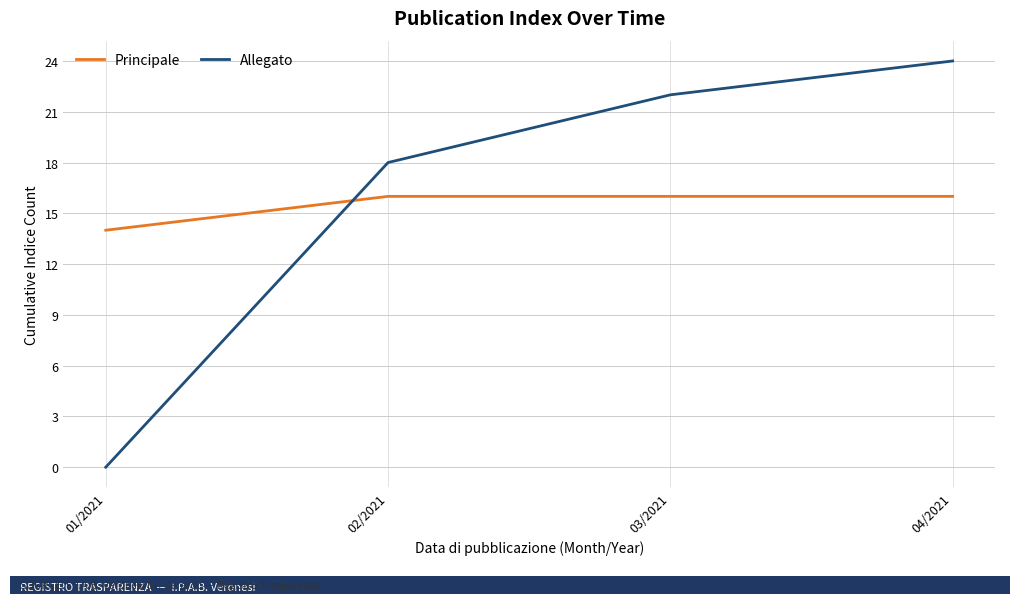

True or false: Principale has more than 2 points higher than both neighbors.

False